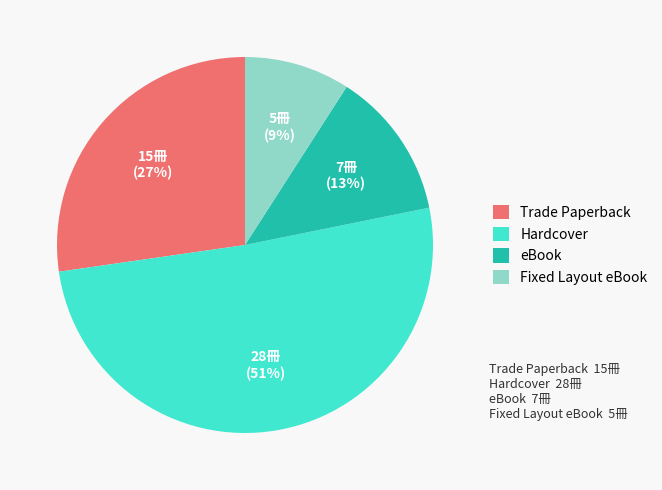

Do Fixed Layout eBook and Trade Paperback together represent more than half of the pie?

No